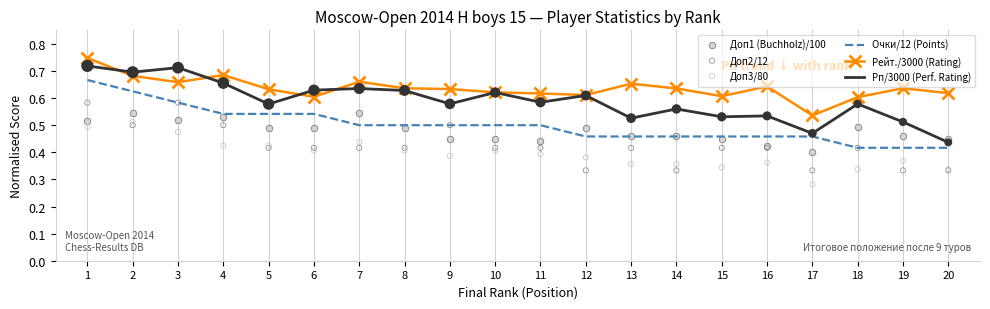

What are all the series names shown in the legend?

Очки/12 (Points), Рейт./3000 (Rating), Рп/3000 (Perf. Rating), Доп1 (Buchholz)/100, Доп2/12, Доп3/80